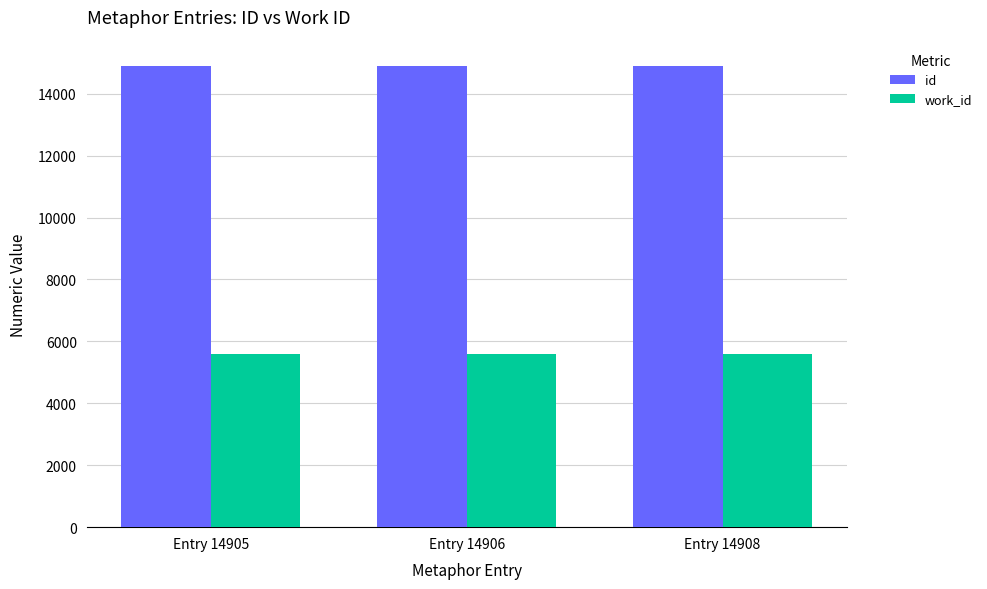

How many bars are there in each group?

2